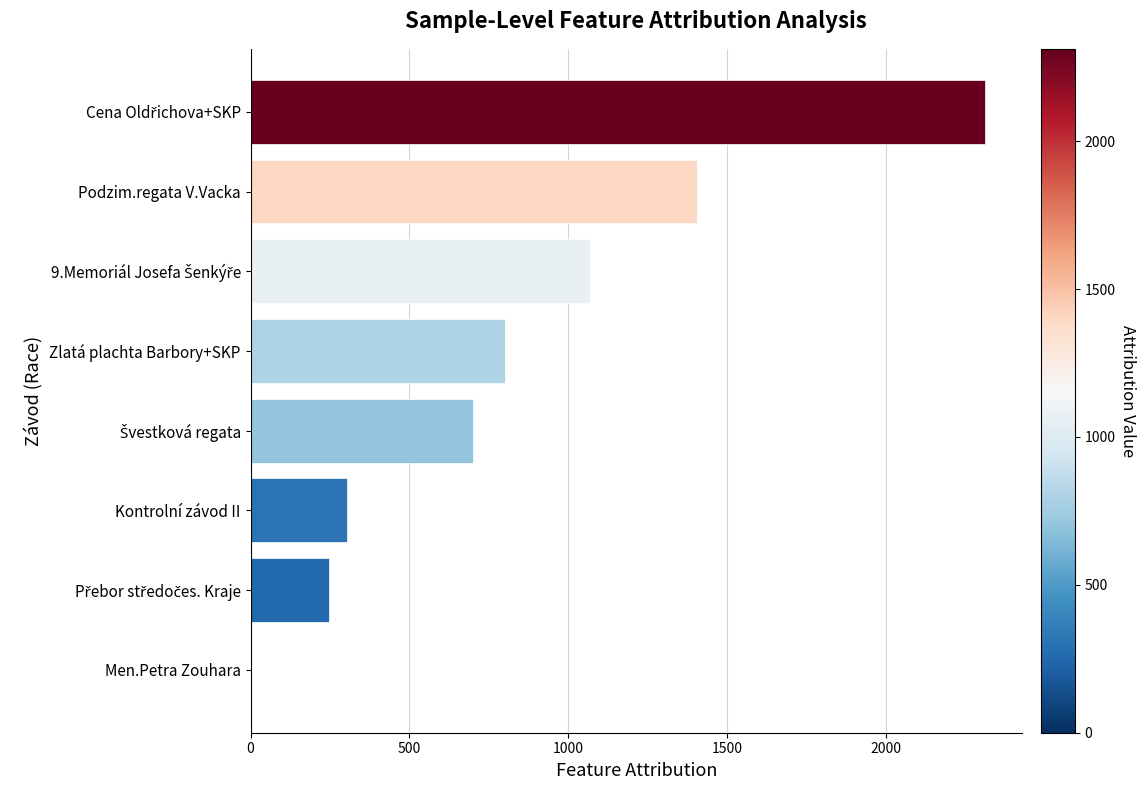

What is the average value?

855